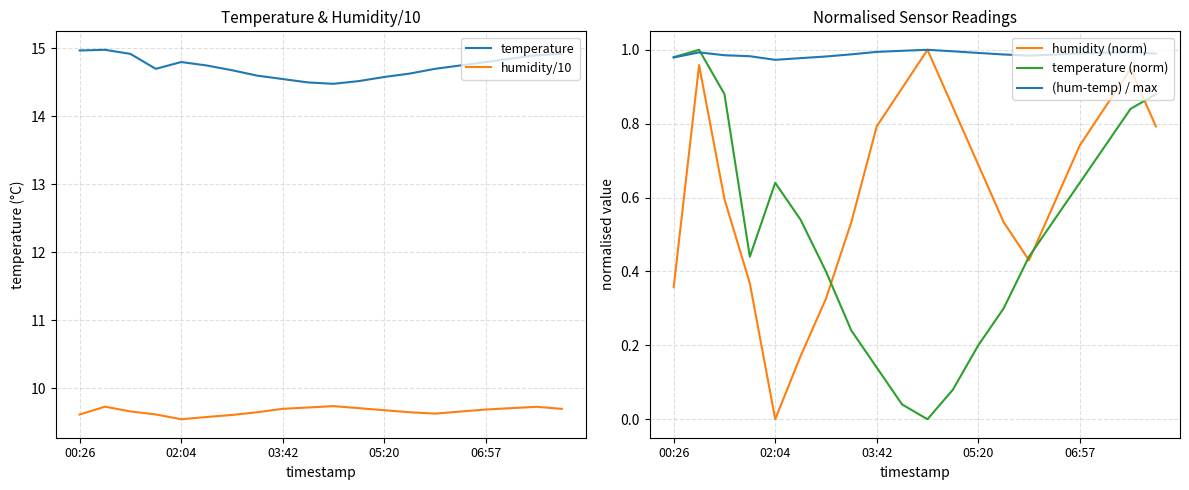

True or false: humidity/10 has a value of 12.8 at 14.

False